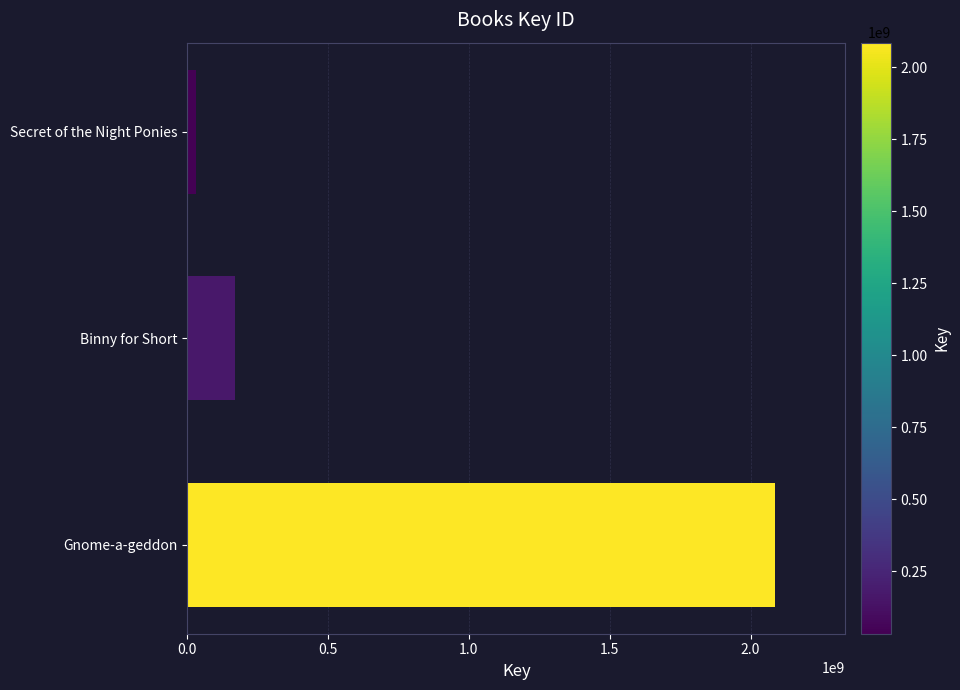

What is the greatest value displayed?

2085910616